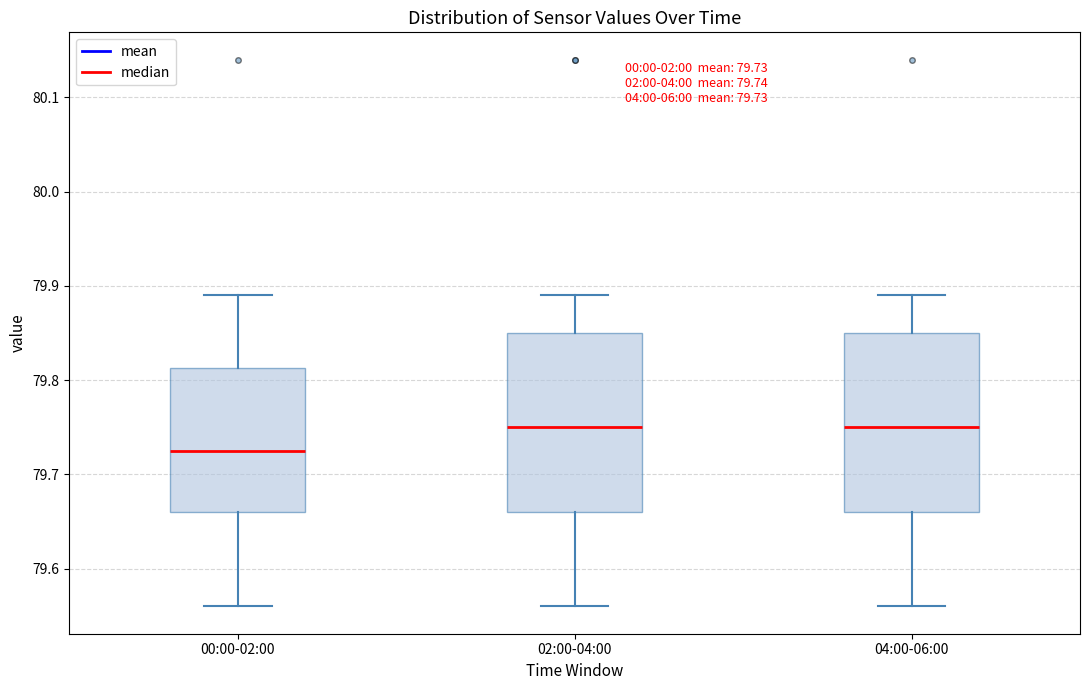

Which box's median line is the lowest?

00:00-02:00